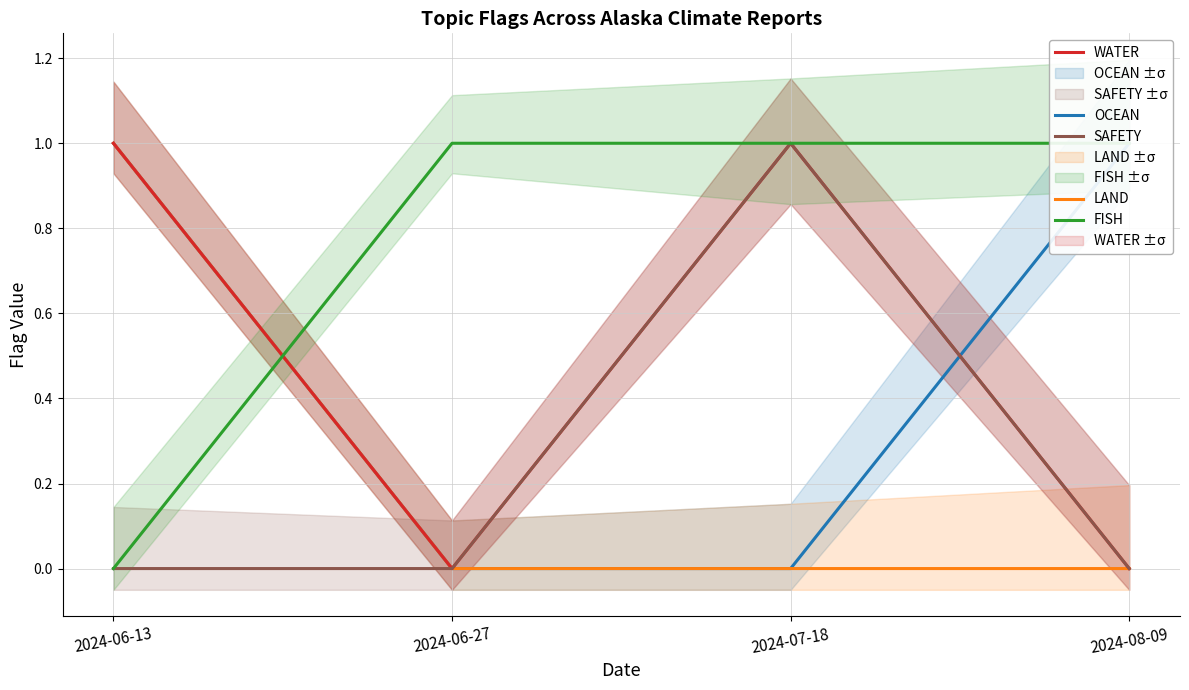

What is the difference between the WATER values at 2024-08-09 and 2024-06-13?

1